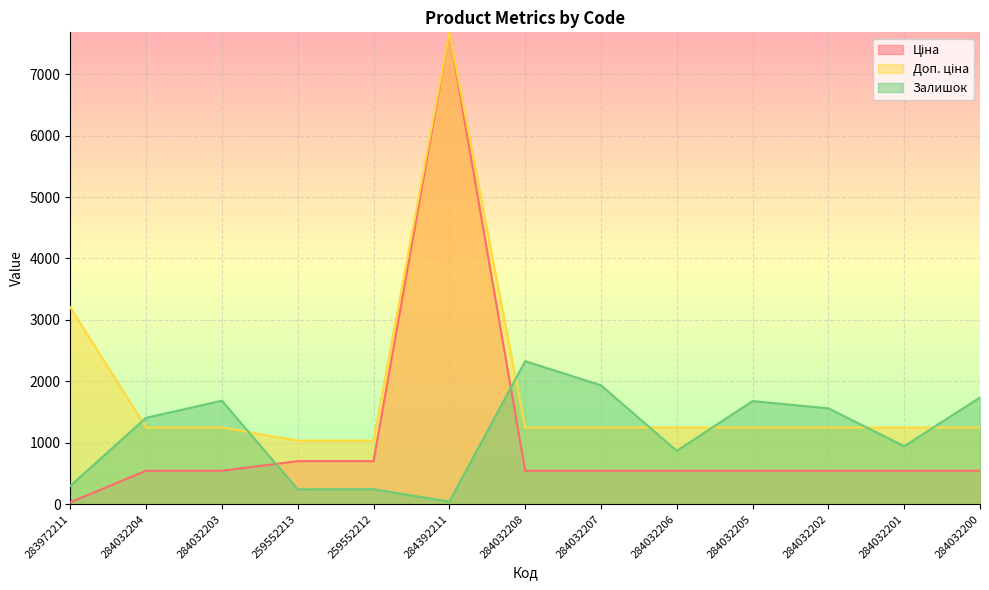

At which category is the sum across all series the highest?

284392211